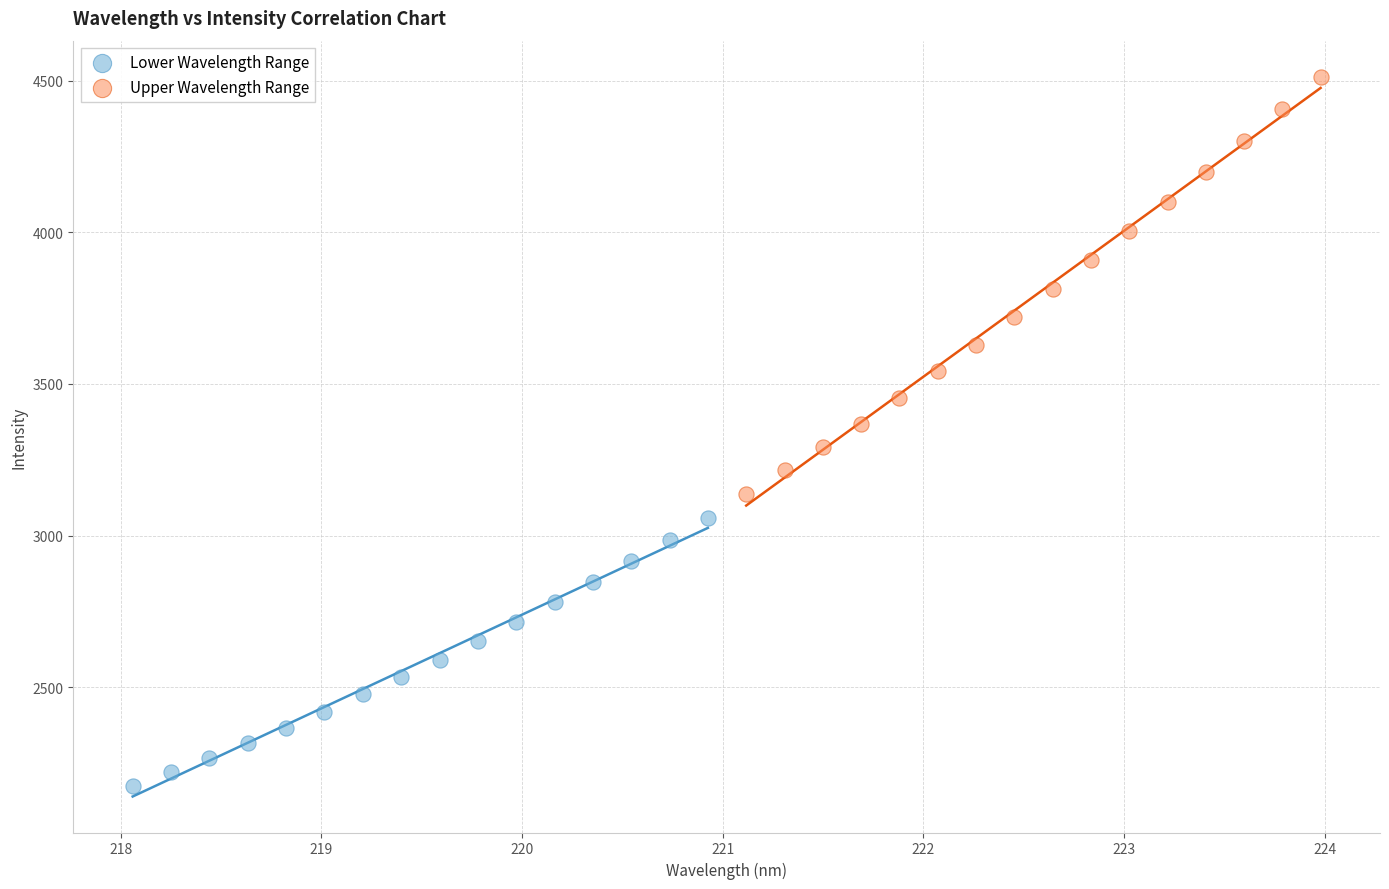

Which series has the largest Y range (max minus min)?

Upper Wavelength Range